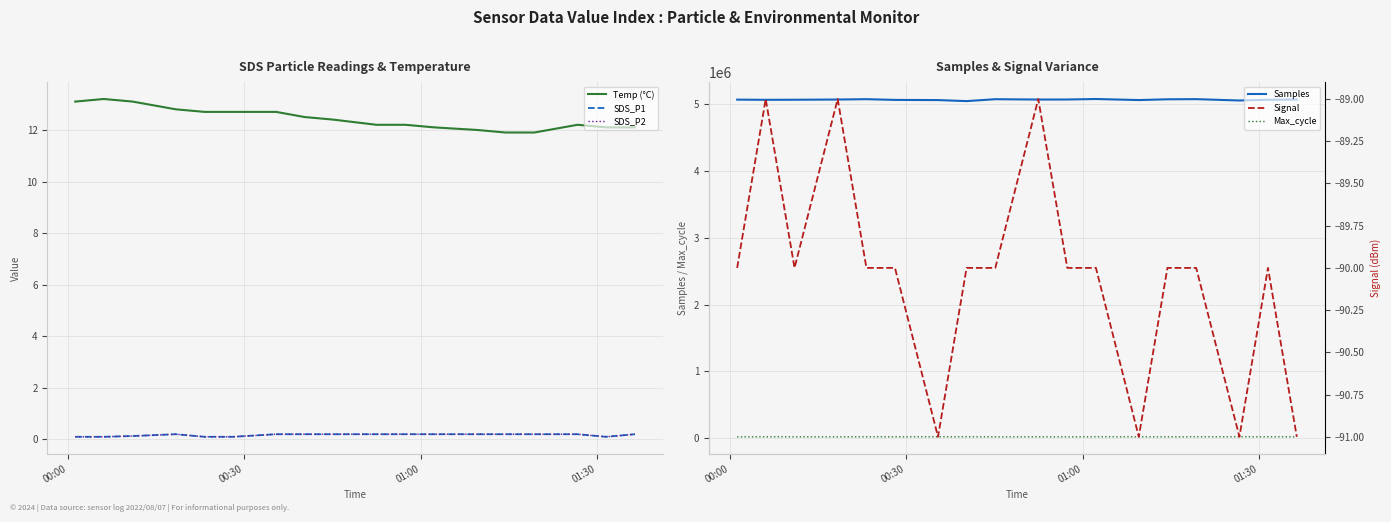

True or false: Signal and Temp (°C) cross at least once.

False